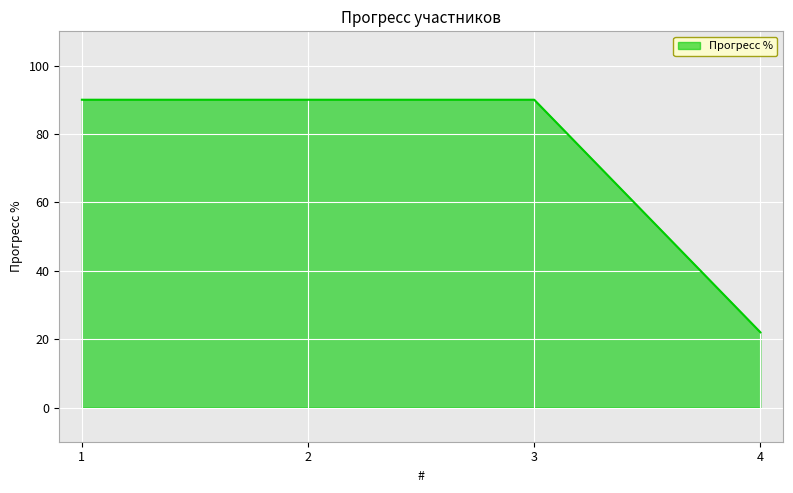

The value at 4 is 22. True or false?

True